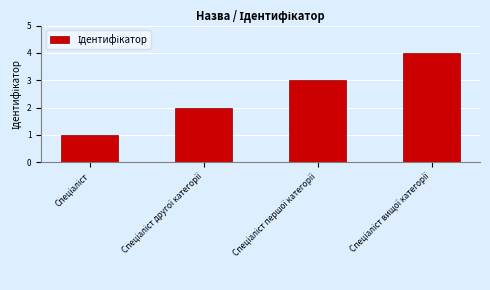

What is the difference between the maximum and minimum values?

3